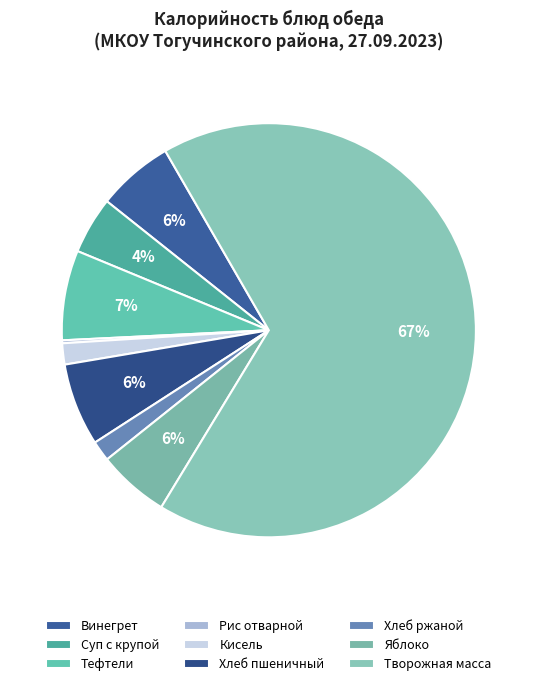

Which has a higher value, Тефтели or Яблоко?

Тефтели